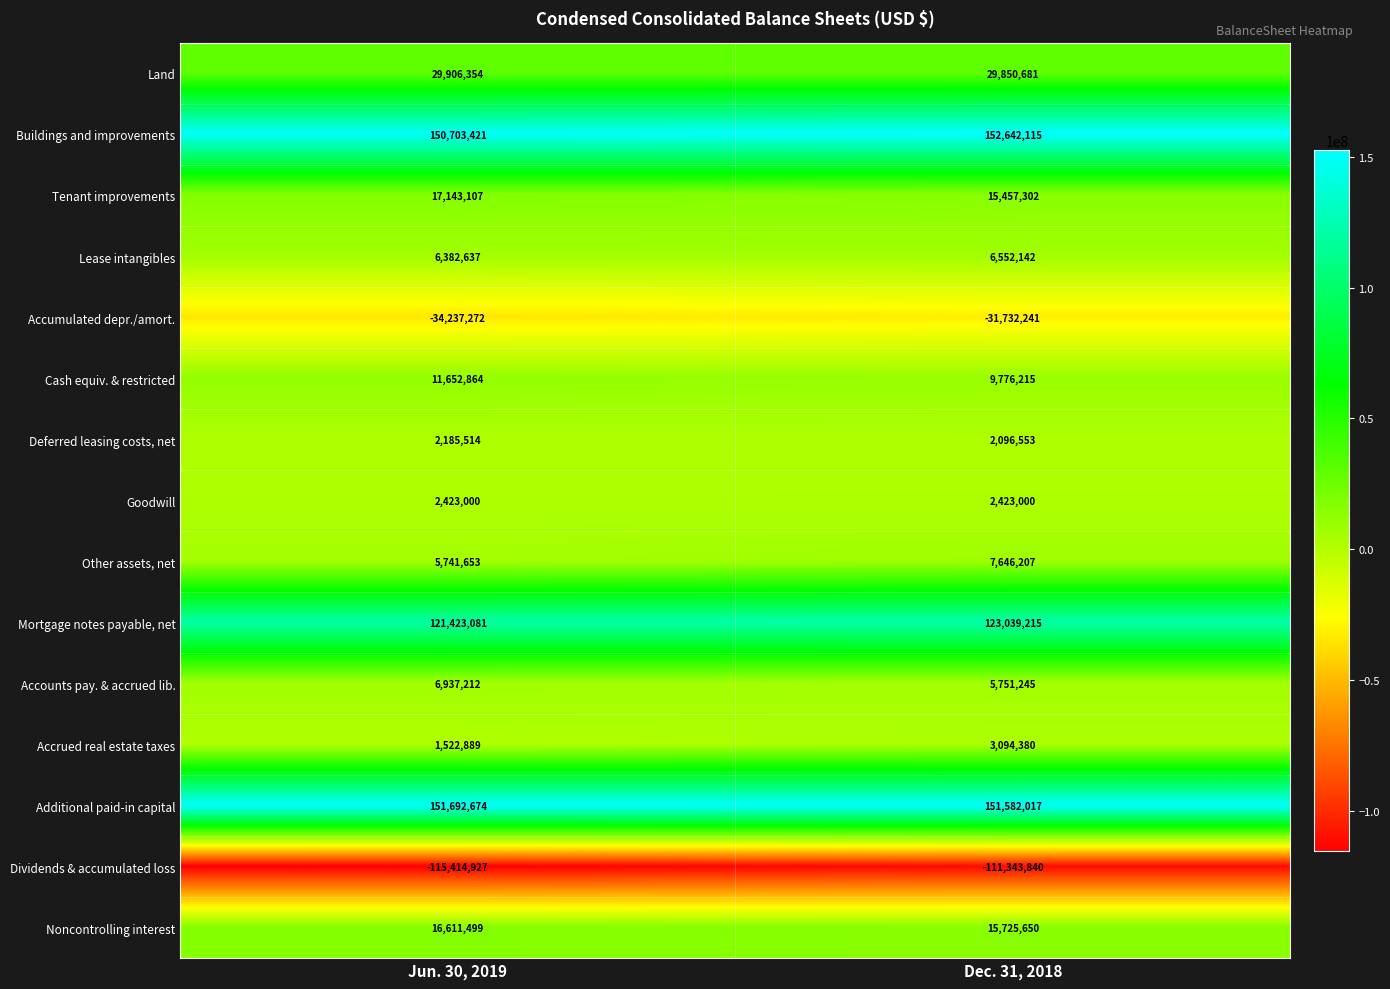

Rank the series by their maximum value, from lowest to highest.

Dividends & accumulated loss, Accumulated depr./amort., Deferred leasing costs, net, Goodwill, Accrued real estate taxes, Lease intangibles, Accounts pay. & accrued lib., Other assets, net, Cash equiv. & restricted, Noncontrolling interest, Tenant improvements, Land, Mortgage notes payable, net, Additional paid-in capital, Buildings and improvements